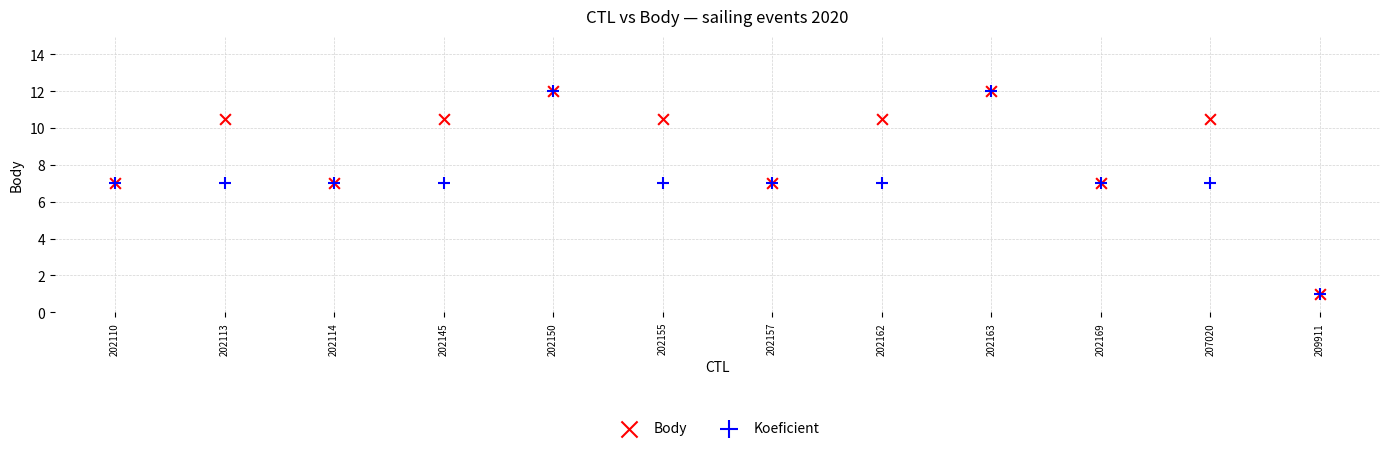

What are all the series names shown in the legend?

Body, Koeficient